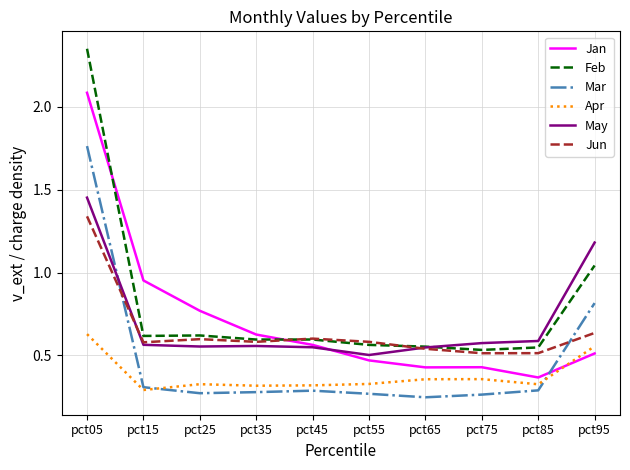

At how many categories does at least one series exceed 1?

2